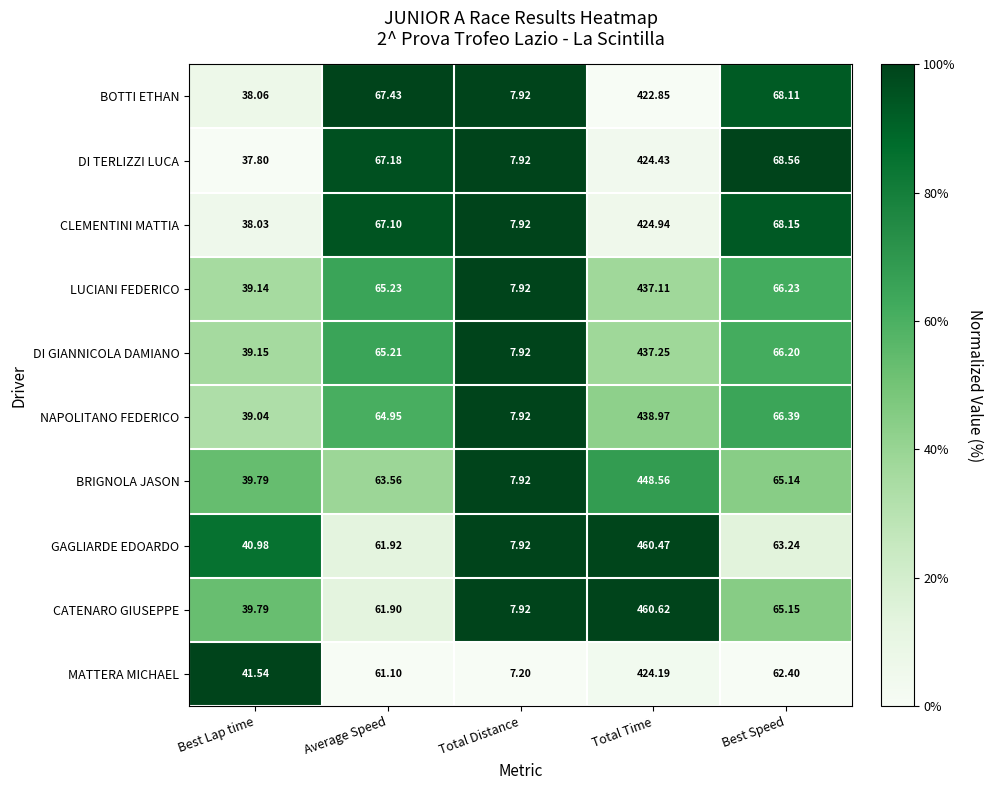

Where is NAPOLITANO FEDERICO nearest to the value 223?

Best Speed